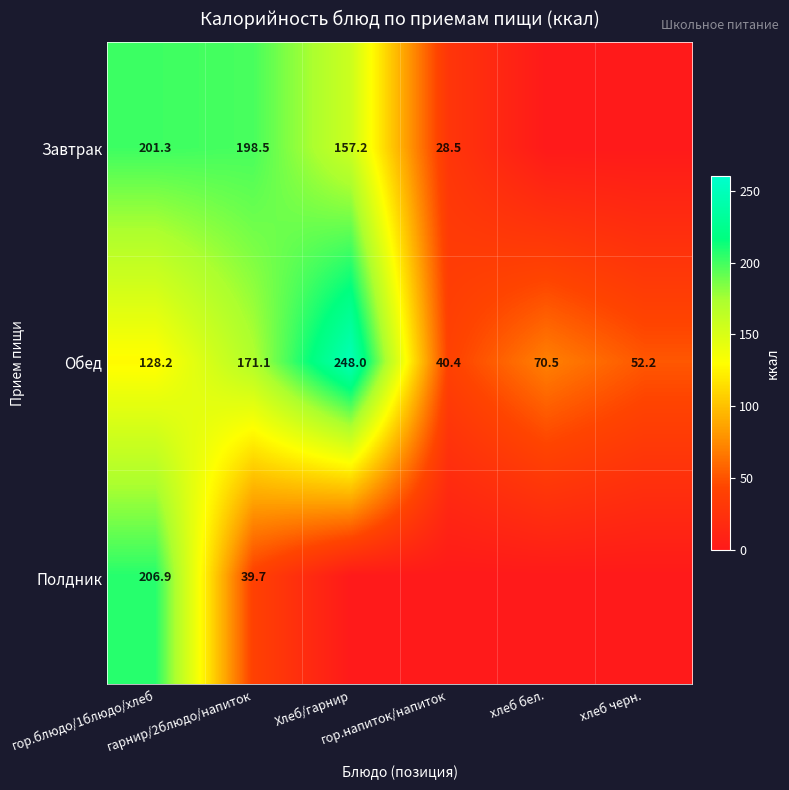

What is the highest value of the Обед series?

248.0